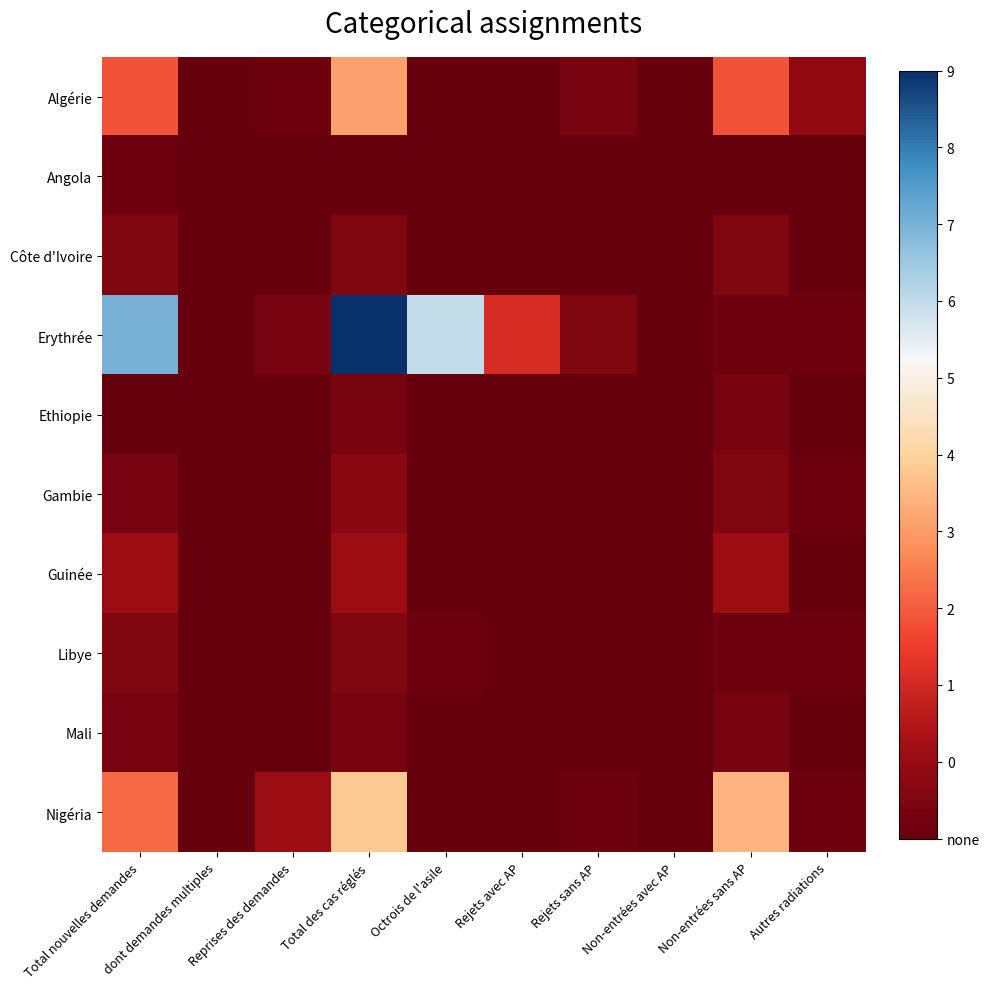

Which series changed the most between Total des cas réglés and Octrois de l'asile?

Nigéria